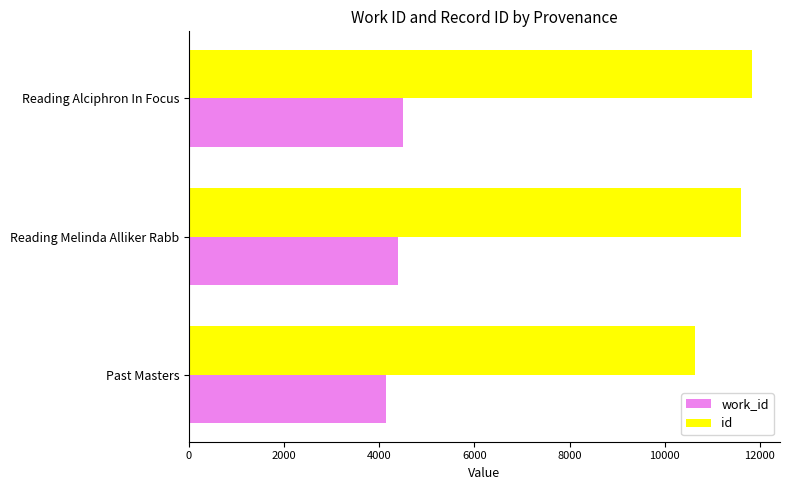

What is the smallest value displayed?

4138